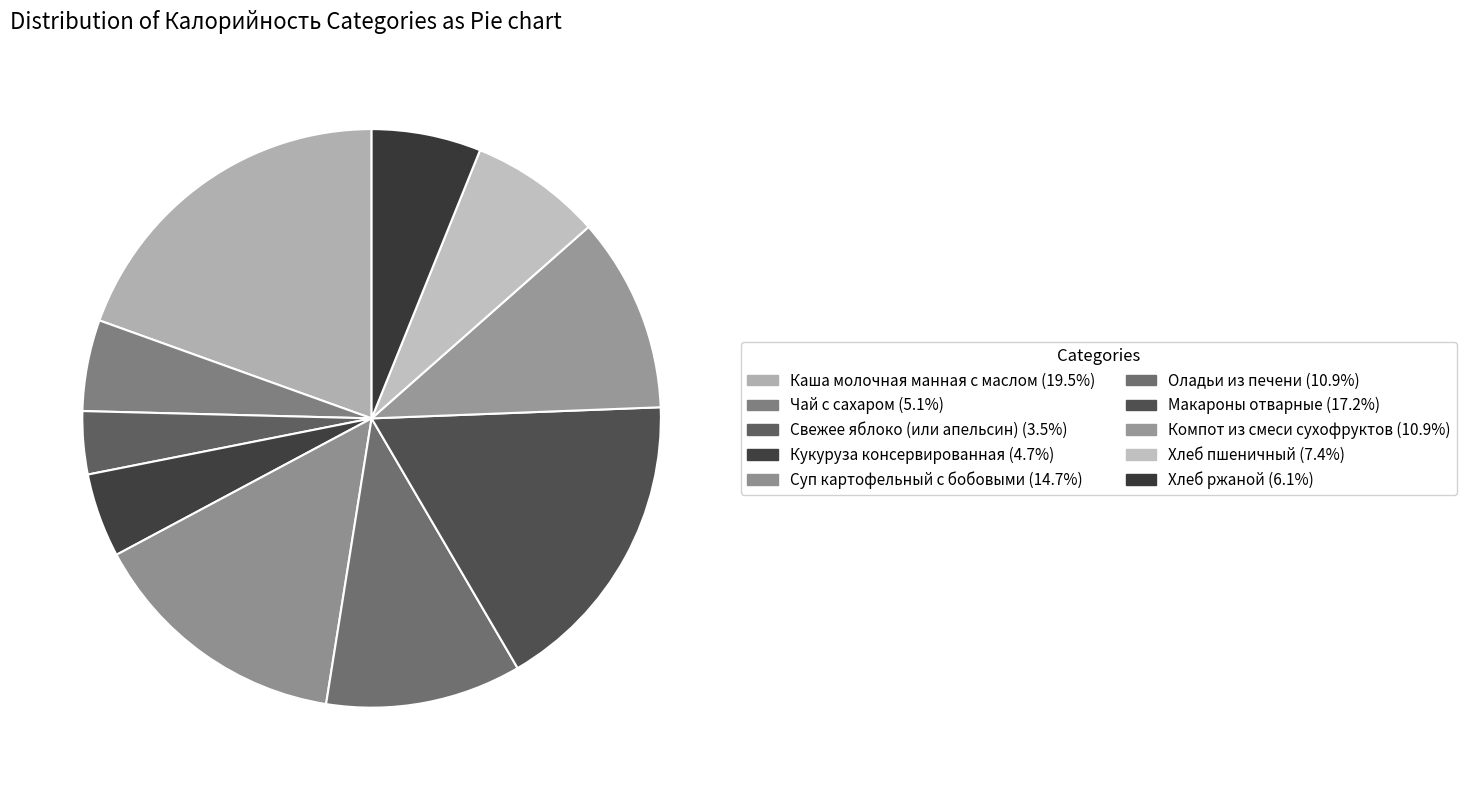

To the nearest percent, what is the difference between the Оладьи из печени and Чай с сахаром slice percentages?

6%